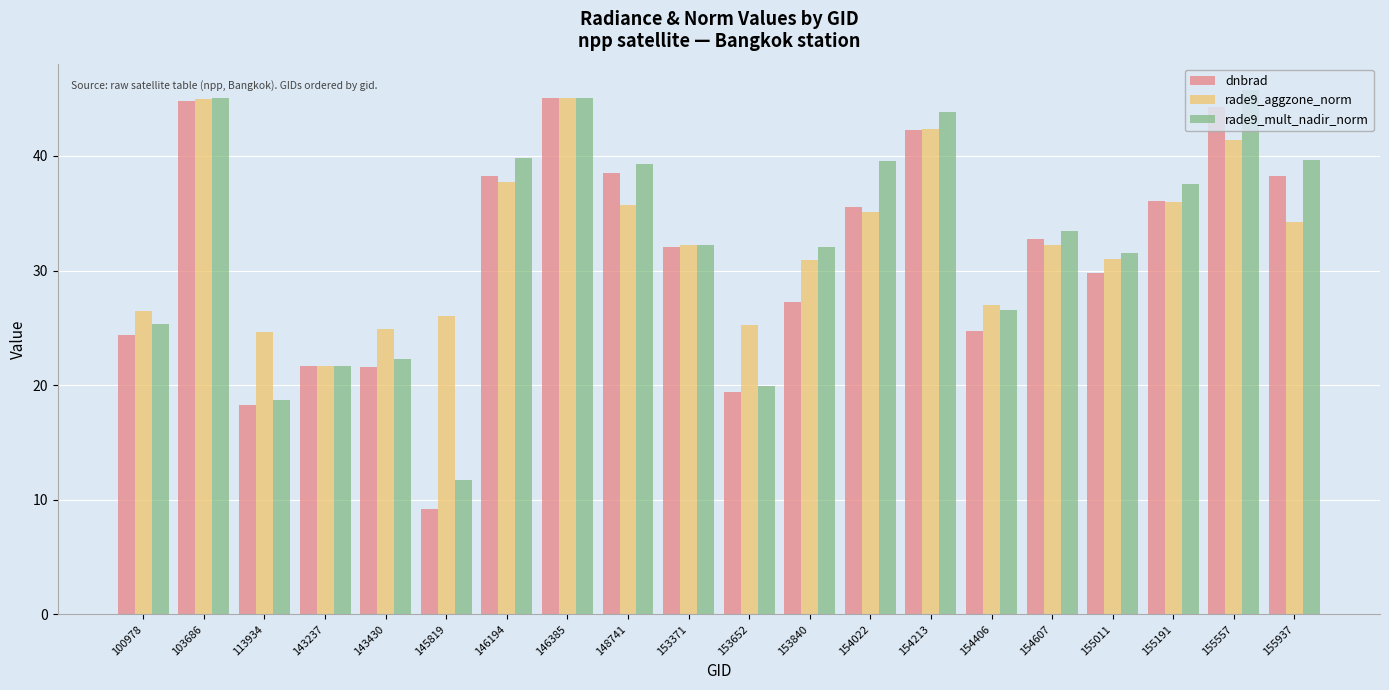

The value of dnbrad at 154213 is 67.2. True or false?

False